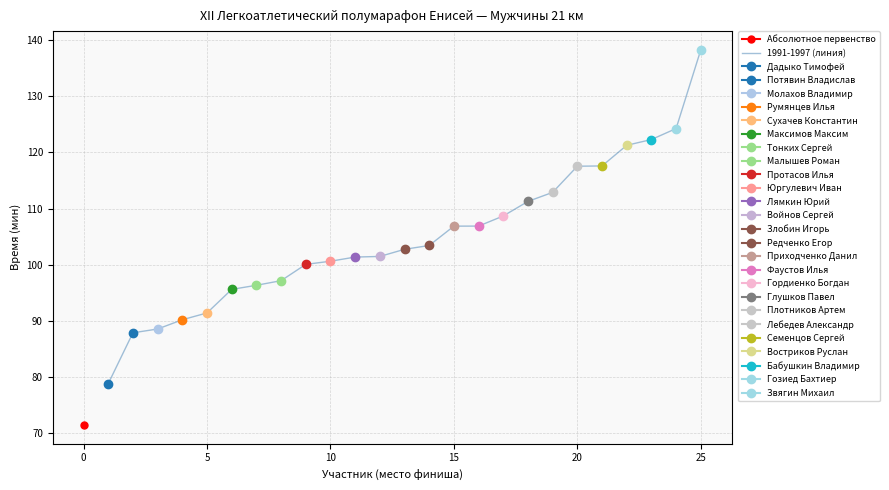

How many lines are shown in the chart?

1